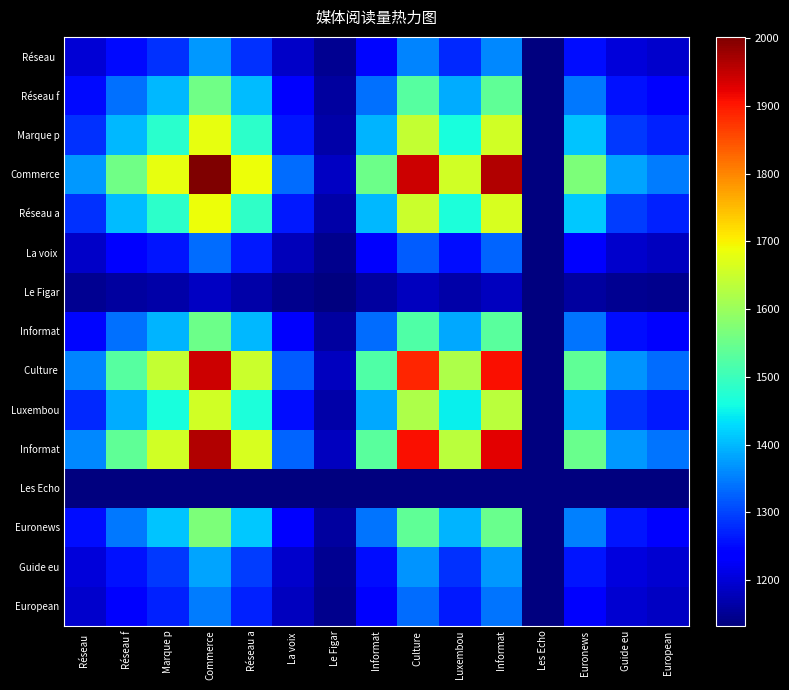

How many series are shown in this chart?

15